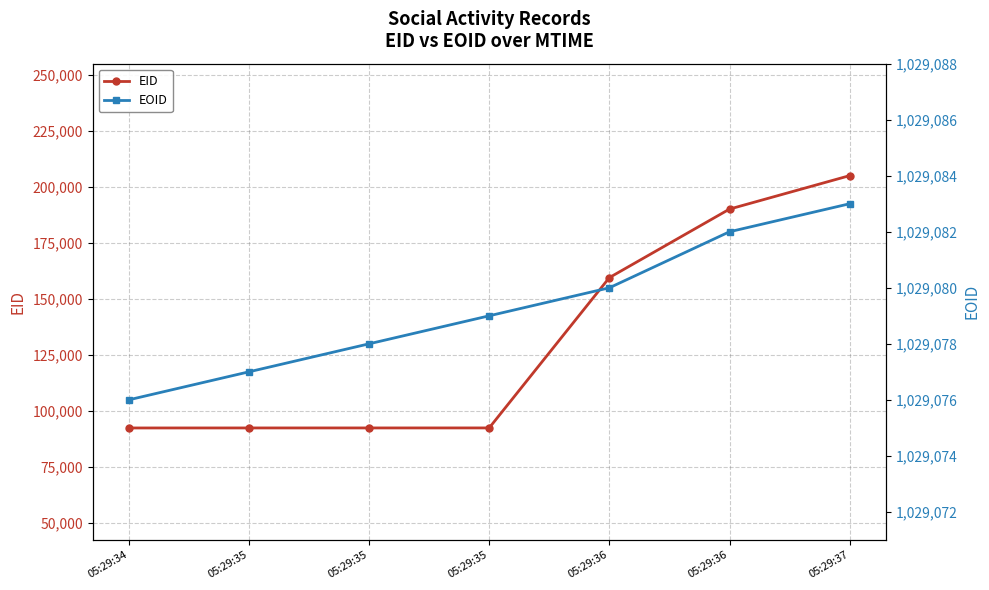

True or false: EOID has more than 0 interior local peaks.

False